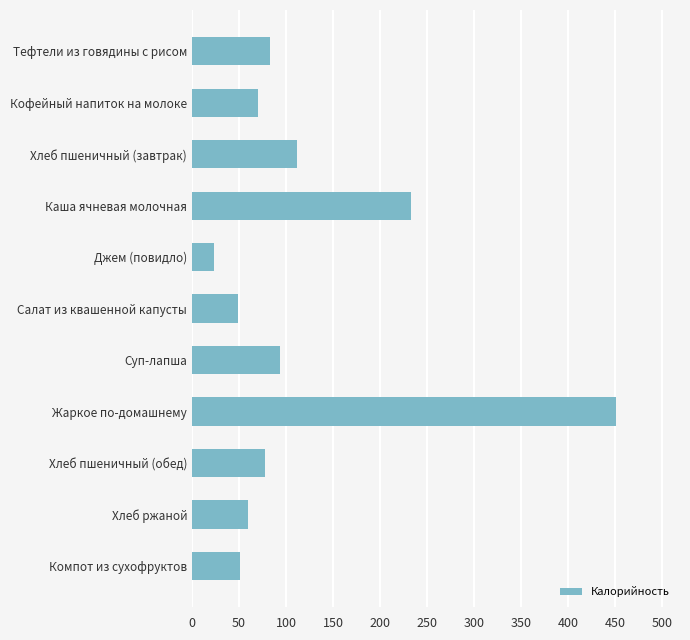

Is it true that the value at Каша ячневая молочная is 335?

False